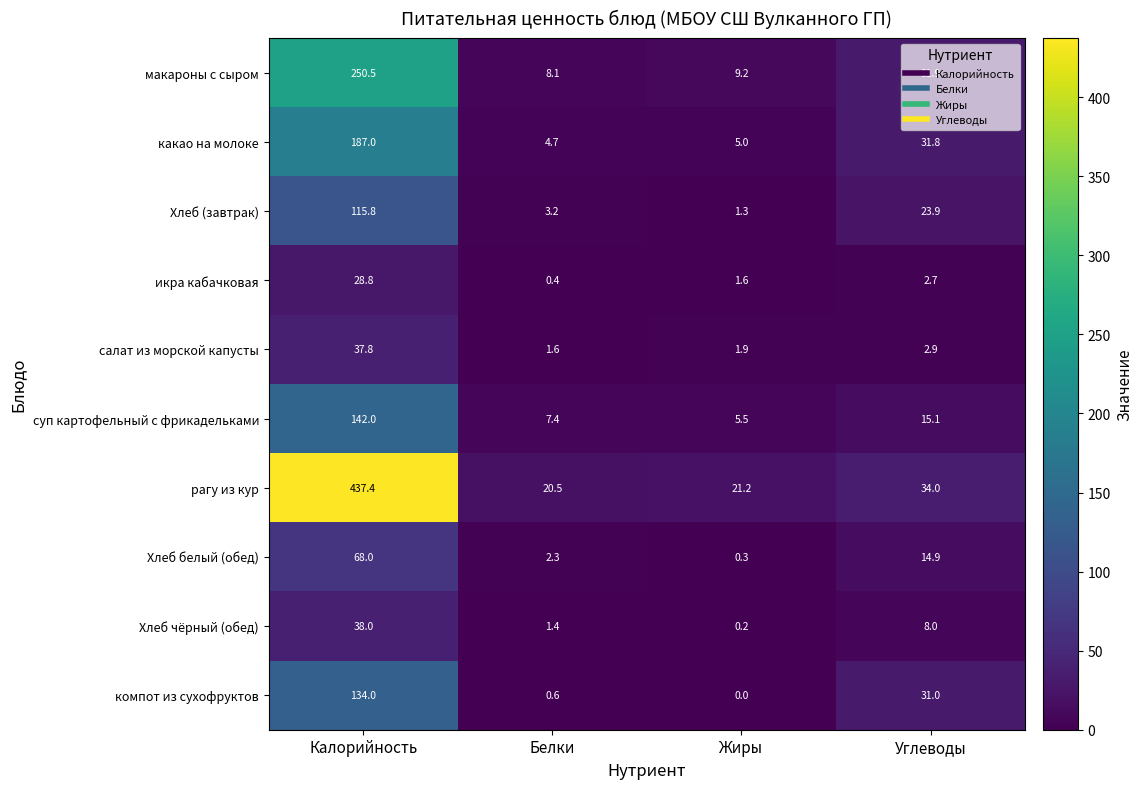

At which category does the chart reach its peak across all series?

Калорийность